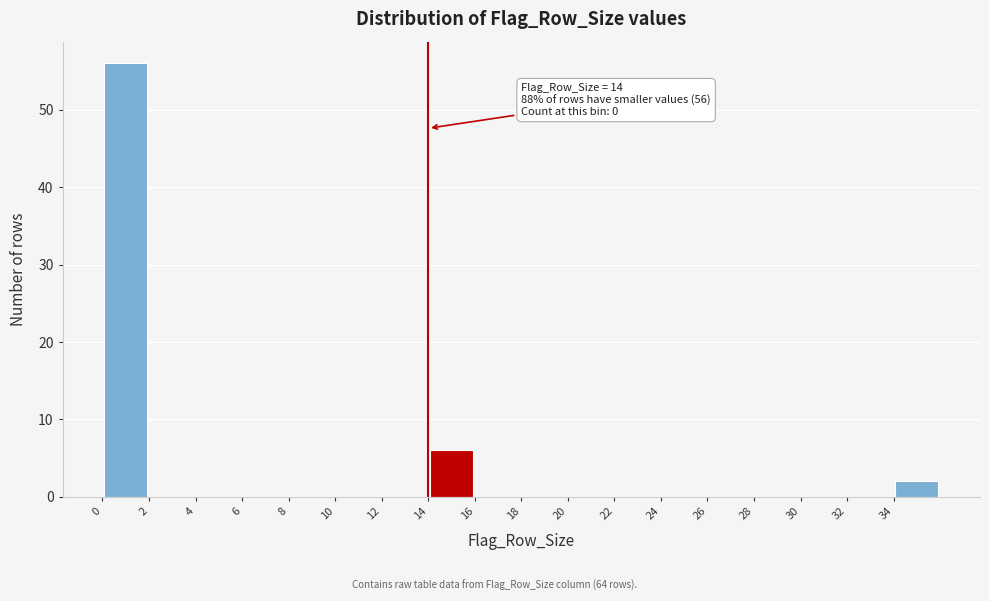

Which range on the x-axis has the tallest bar?

0 to 2